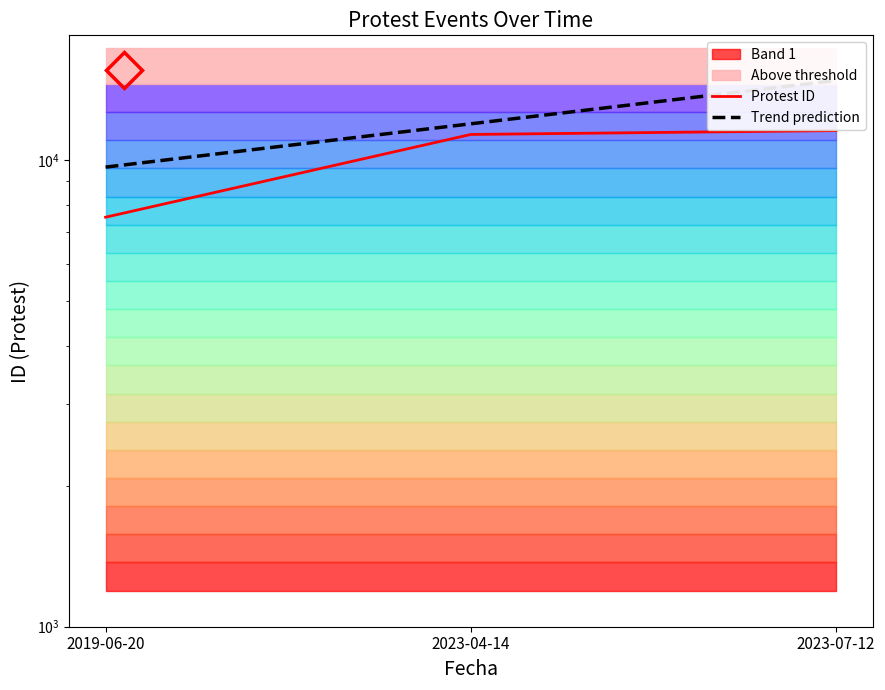

Is it true that Trend prediction equals 13143.7 at 2019-06-20?

False